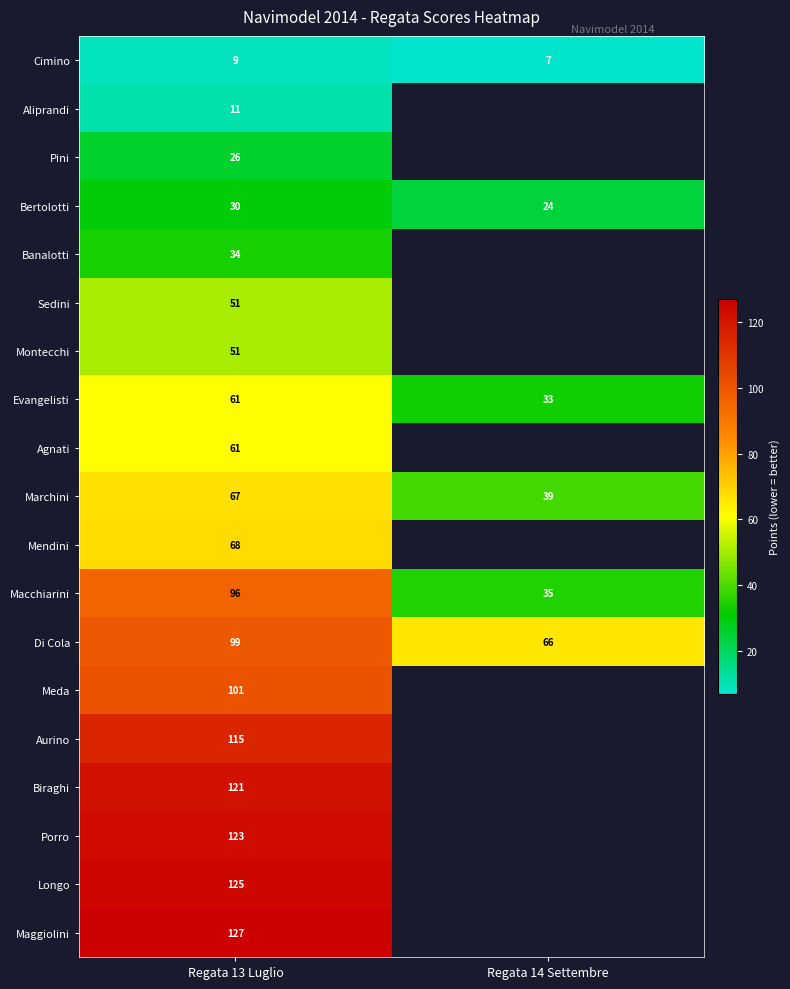

Rank the categories by Marchini value from lowest to highest.

Regata 14 Settembre, Regata 13 Luglio